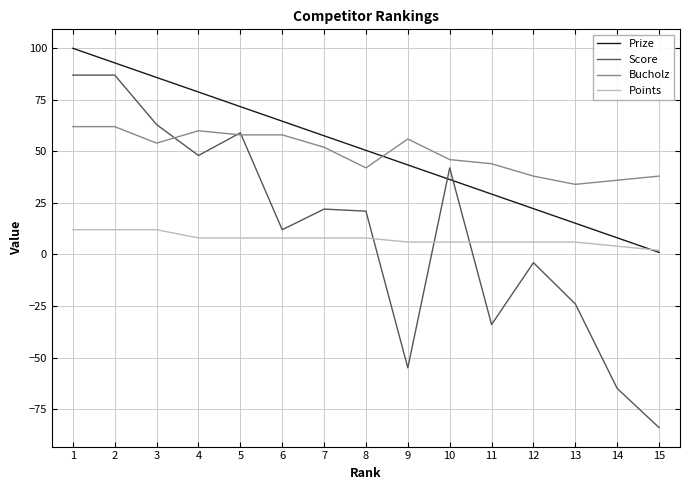

Is it true that Score equals 114.0 at 1?

False